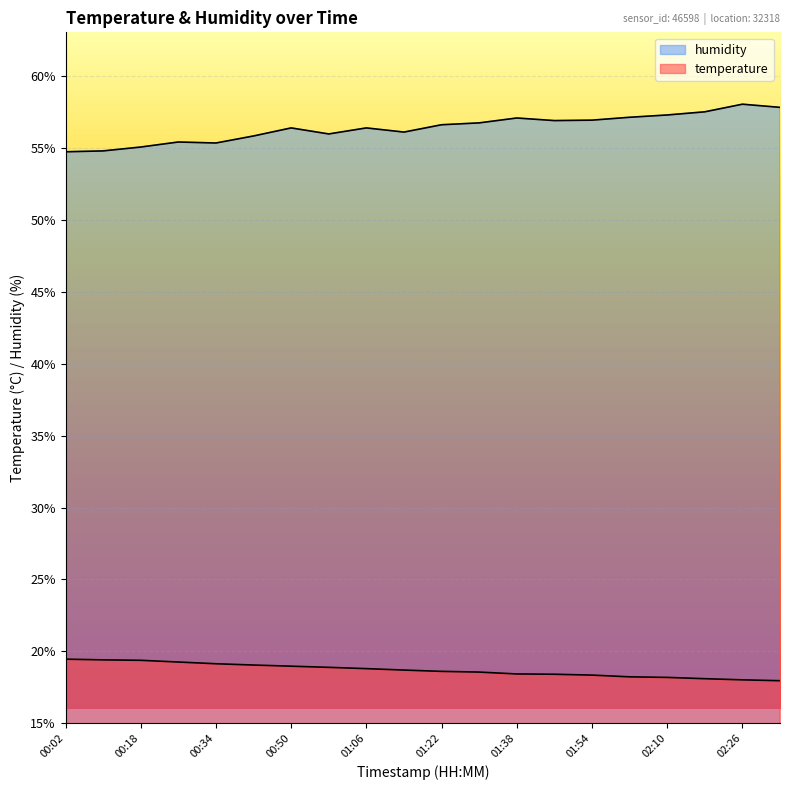

The value of humidity at 01:38 is 96.6. True or false?

False